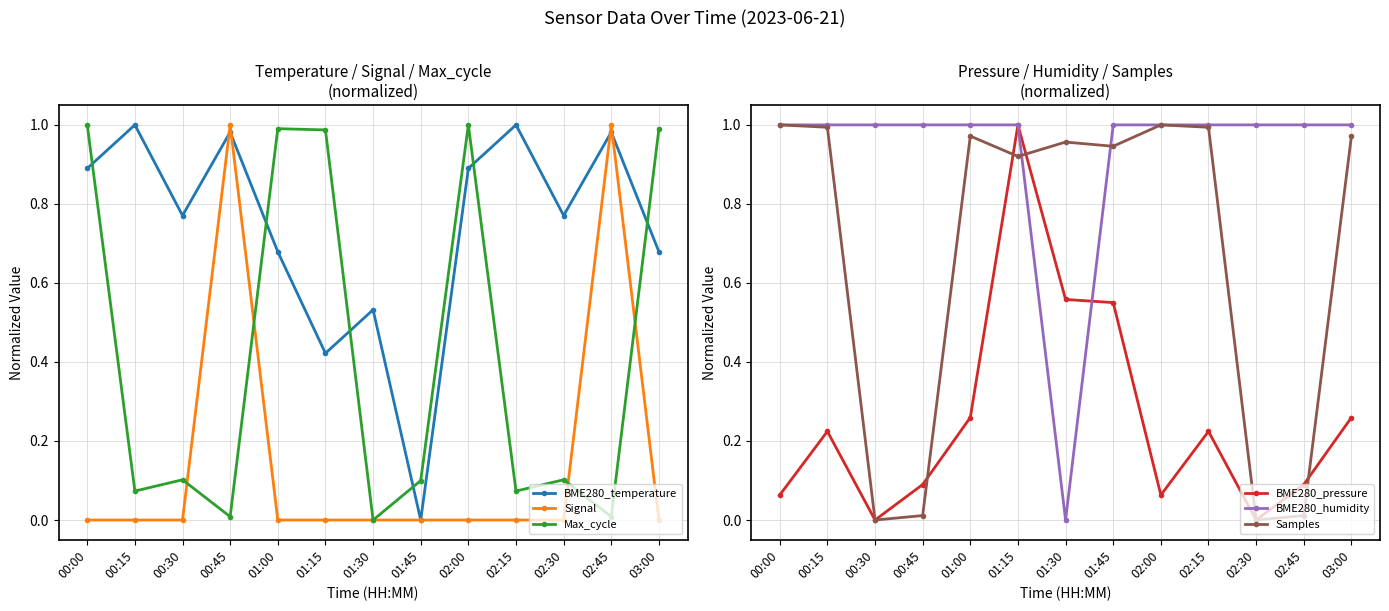

Rank the series at 00:00 from highest to lowest value.

Max_cycle, BME280_humidity, Samples, BME280_temperature, BME280_pressure, Signal